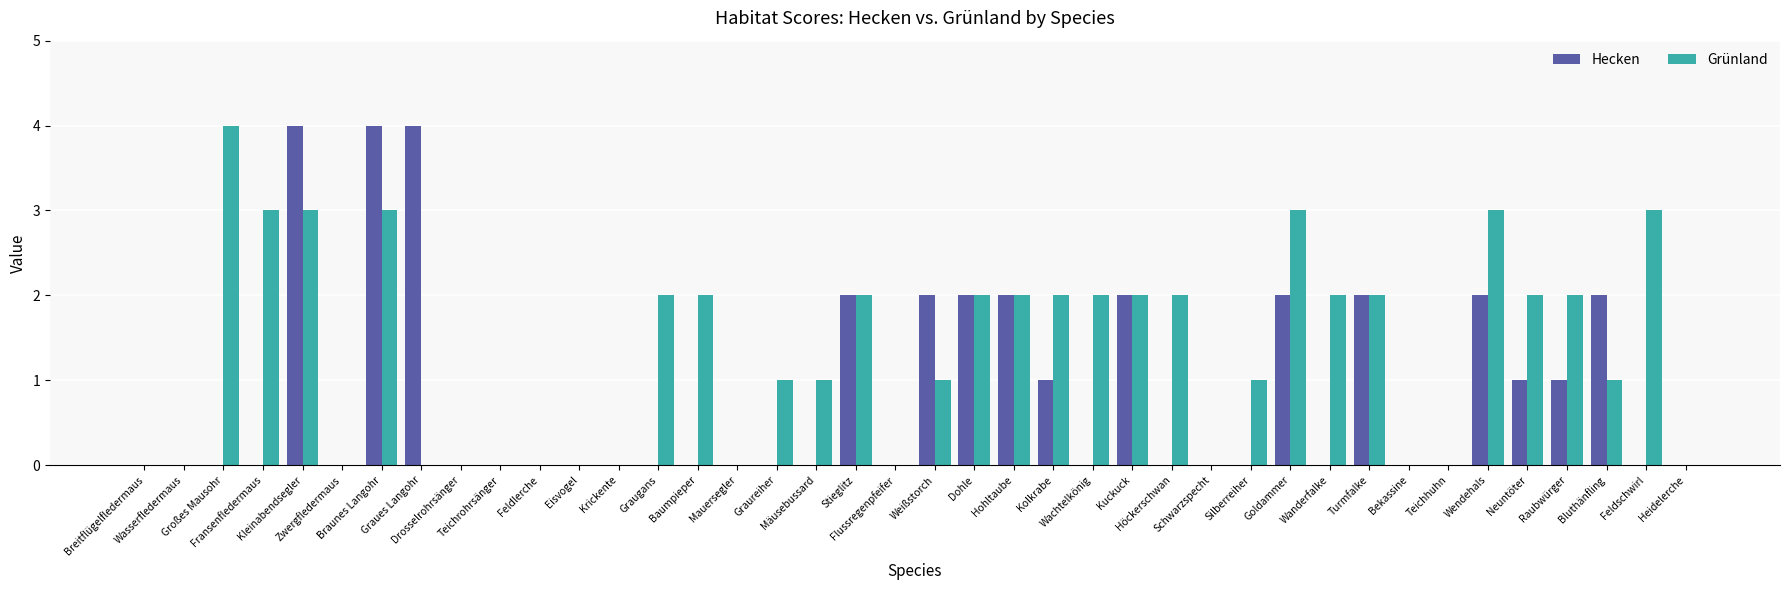

Reading left to right, list all the values displayed in this chart.

Hecken: Breitflügelfledermaus=0	Wasserfledermaus=0	Großes Mausohr=0	Fransenfledermaus=0	Kleinabendsegler=4	Zwergfledermaus=0	Braunes Langohr=4	Graues Langohr=4	Drosselrohrsänger=0	Teichrohrsänger=0	Feldlerche=0	Eisvogel=0	Krickente=0	Graugans=0	Baumpieper=0	Mauersegler=0	Graureiher=0	Mäusebussard=0	Stieglitz=2	Flussregenpfeifer=0	Weißstorch=2	Dohle=2	Hohltaube=2	Kolkrabe=1	Wachtelkönig=0	Kuckuck=2	Höckerschwan=0	Schwarzspecht=0	Silberreiher=0	Goldammer=2	Wanderfalke=0	Turmfalke=2	Bekassine=0	Teichhuhn=0	Wendehals=2	Neuntöter=1	Raubwürger=1	Bluthänfling=2	Feldschwirl=0	Heidelerche=0
Grünland: Breitflügelfledermaus=0	Wasserfledermaus=0	Großes Mausohr=4	Fransenfledermaus=3	Kleinabendsegler=3	Zwergfledermaus=0	Braunes Langohr=3	Graues Langohr=0	Drosselrohrsänger=0	Teichrohrsänger=0	Feldlerche=0	Eisvogel=0	Krickente=0	Graugans=2	Baumpieper=2	Mauersegler=0	Graureiher=1	Mäusebussard=1	Stieglitz=2	Flussregenpfeifer=0	Weißstorch=1	Dohle=2	Hohltaube=2	Kolkrabe=2	Wachtelkönig=2	Kuckuck=2	Höckerschwan=2	Schwarzspecht=0	Silberreiher=1	Goldammer=3	Wanderfalke=2	Turmfalke=2	Bekassine=0	Teichhuhn=0	Wendehals=3	Neuntöter=2	Raubwürger=2	Bluthänfling=1	Feldschwirl=3	Heidelerche=0